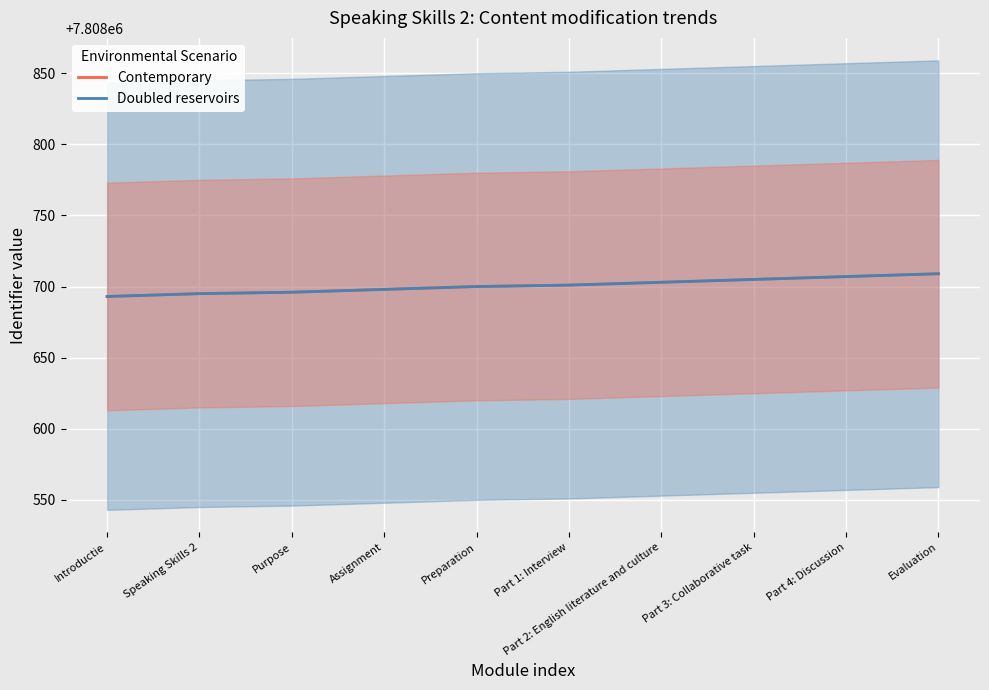

How many data points in Contemporary are above 7808701?

4